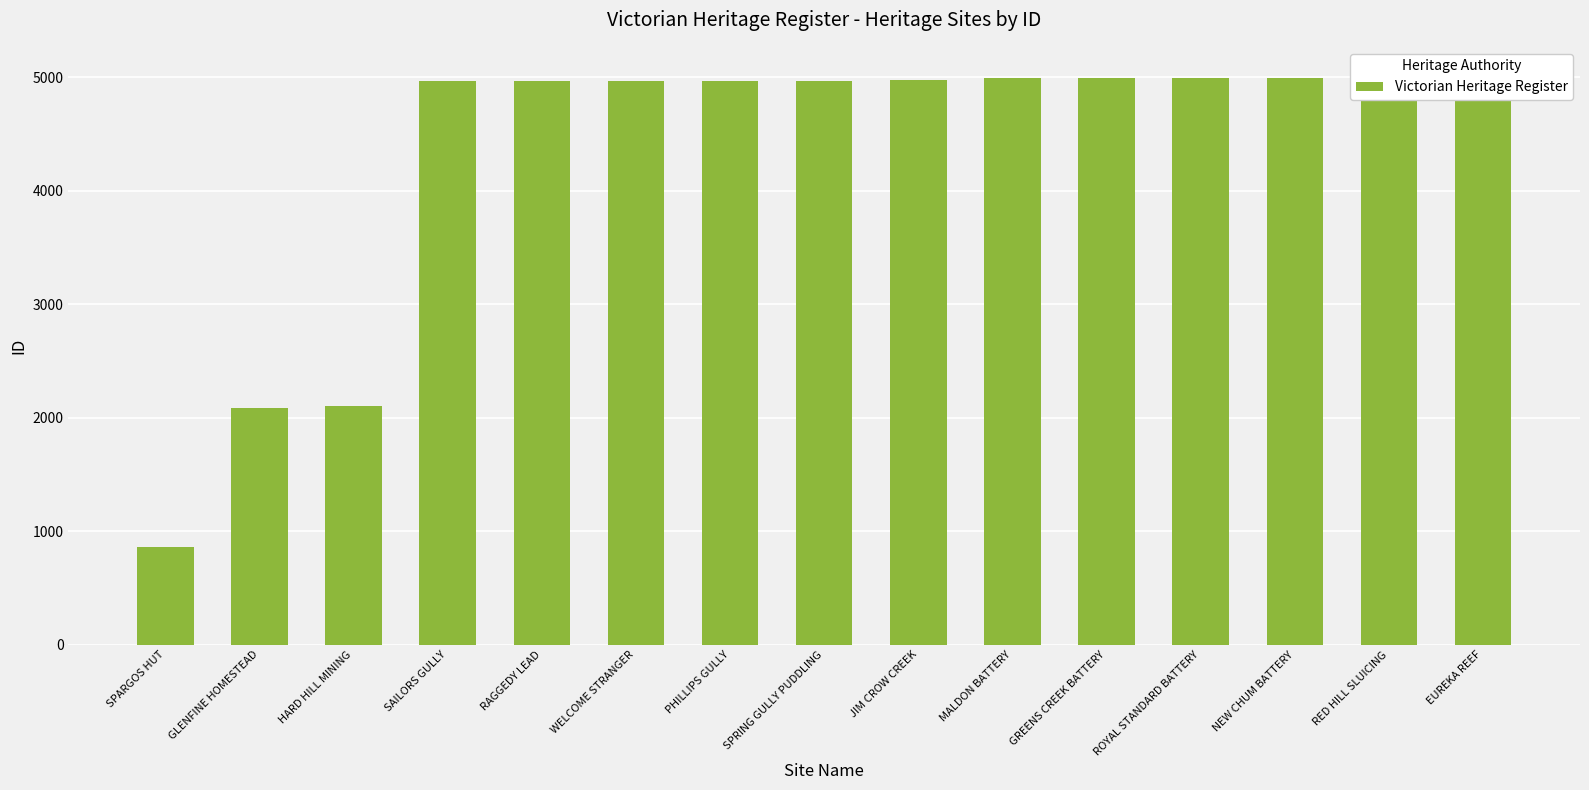

Which label corresponds to the largest value in the chart?

EUREKA REEF